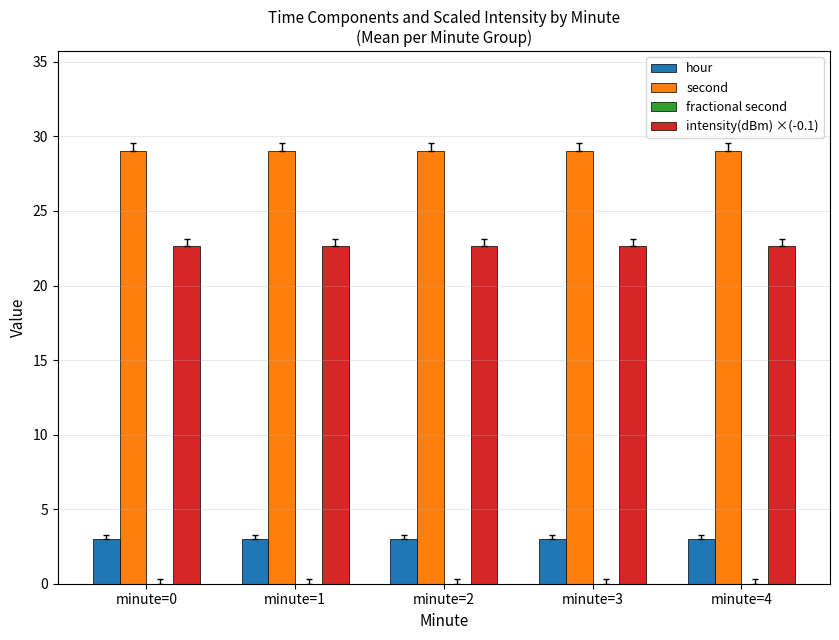

What is the difference between the highest and lowest values at minute=0?

26.0